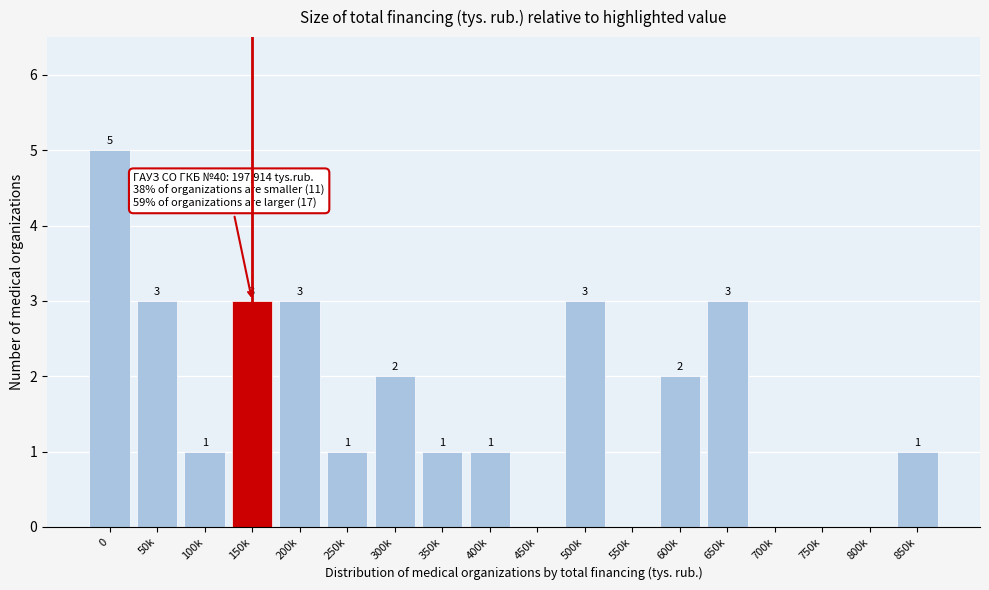

Reading right to left, extract all data points from this chart.

850k=1	800k=0	750k=0	700k=0	650k=3	600k=2	550k=0	500k=3	450k=0	400k=1	350k=1	300k=2	250k=1	200k=3	150k=3	100k=1	50k=3	0=5